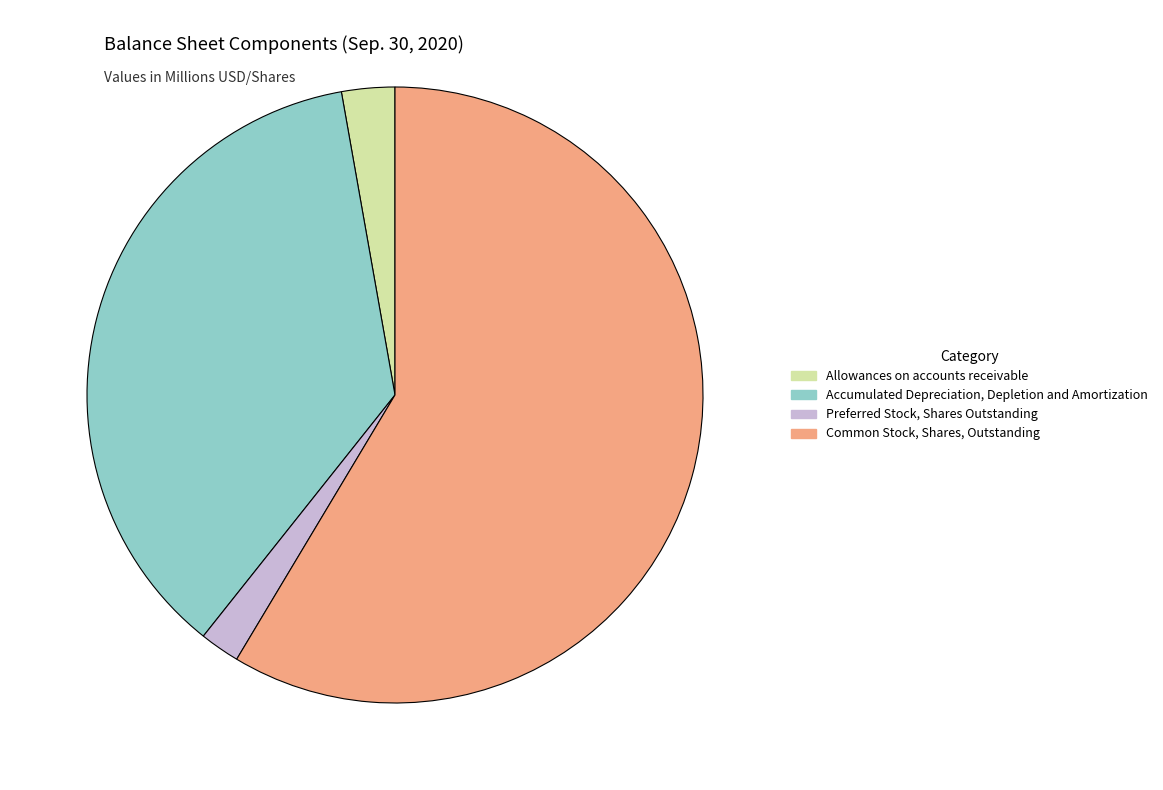

Rank the categories by value from highest to lowest.

Common Stock, Shares, Outstanding, Accumulated Depreciation, Depletion and Amortization, Allowances on accounts receivable, Preferred Stock, Shares Outstanding